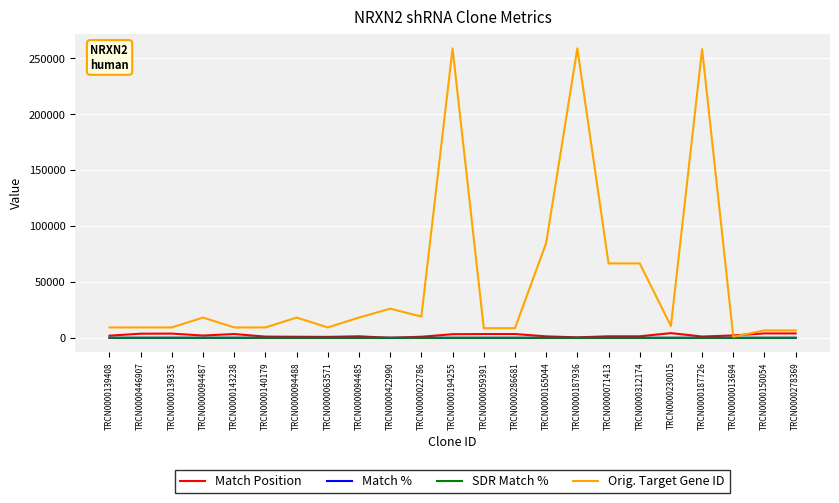

Which series has the largest range (max minus min)?

Orig. Target Gene ID